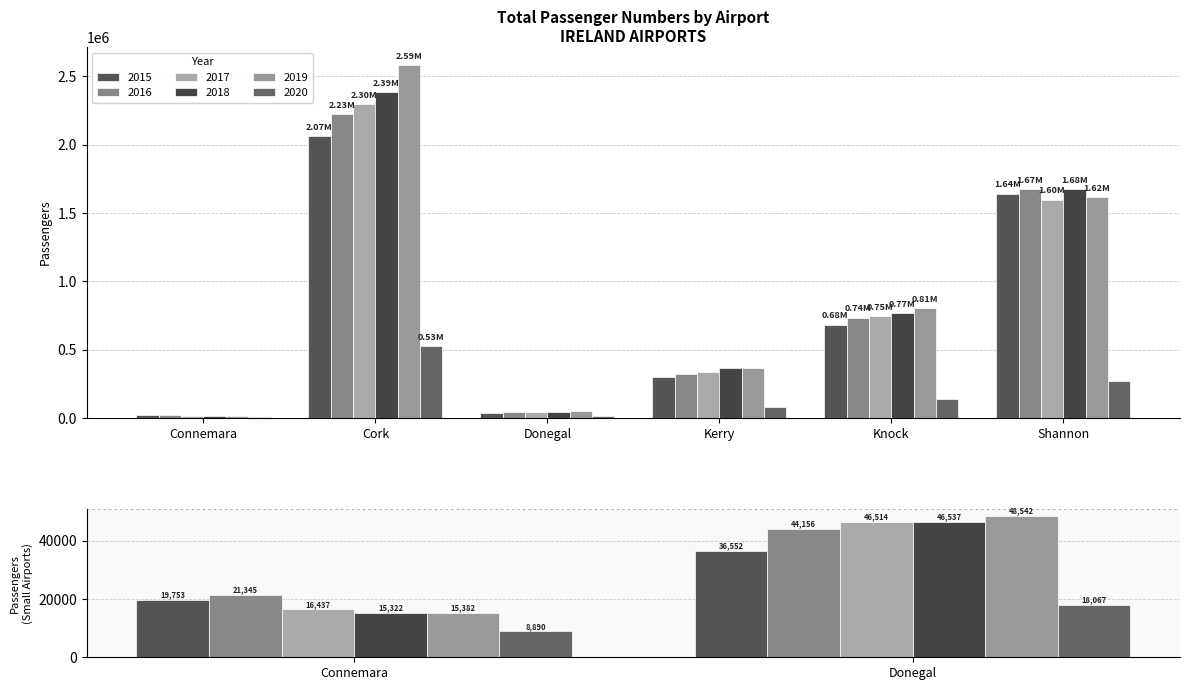

Reading left to right, list all the values displayed in this chart.

2015: Connemara=19753	Cork=2065678	Donegal=36552	Kerry=303039	Knock=684671	Shannon=1642888
2016: Connemara=21345	Cork=2226233	Donegal=44156	Kerry=325670	Knock=735869	Shannon=1674567
2017: Connemara=16437	Cork=2301450	Donegal=46514	Kerry=335480	Knock=748505	Shannon=1599390
2018: Connemara=15322	Cork=2387806	Donegal=46537	Kerry=365339	Knock=770908	Shannon=1677661
2019: Connemara=15382	Cork=2585466	Donegal=48542	Kerry=369836	Knock=805443	Shannon=1616422
2020: Connemara=8890	Cork=527014	Donegal=18067	Kerry=82959	Knock=142532	Shannon=273934